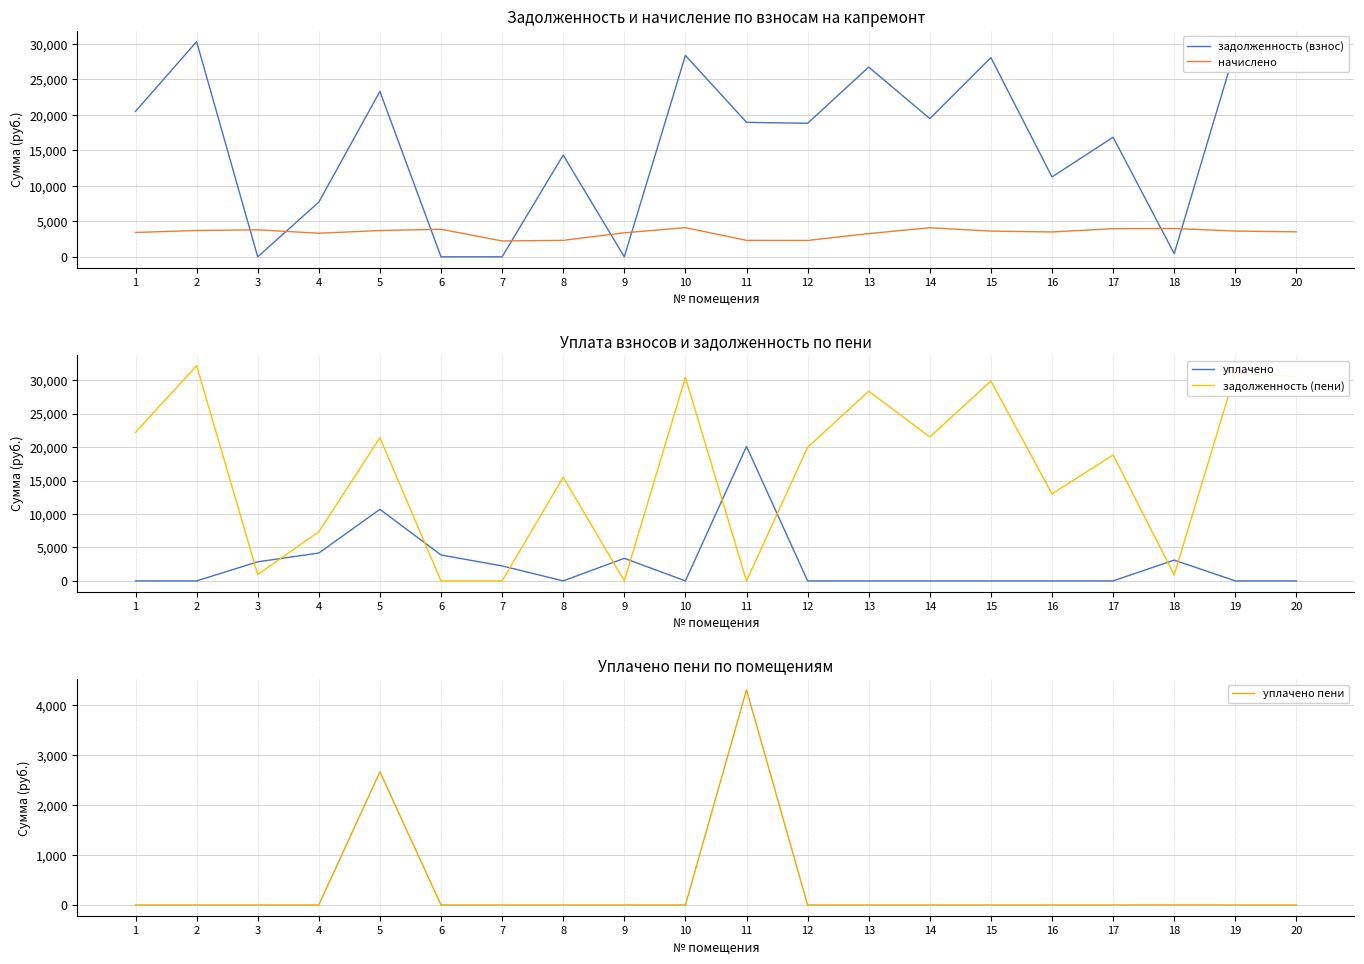

What is the total value across all series at 5?

61734.2